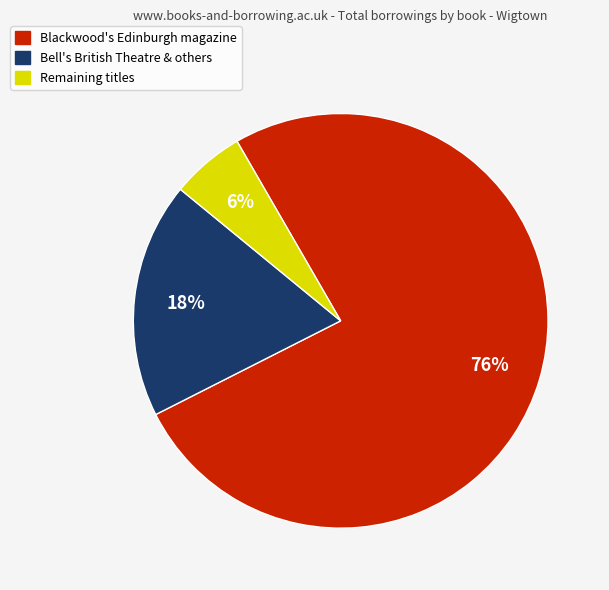

Which slice is the largest?

Blackwood's Edinburgh magazine